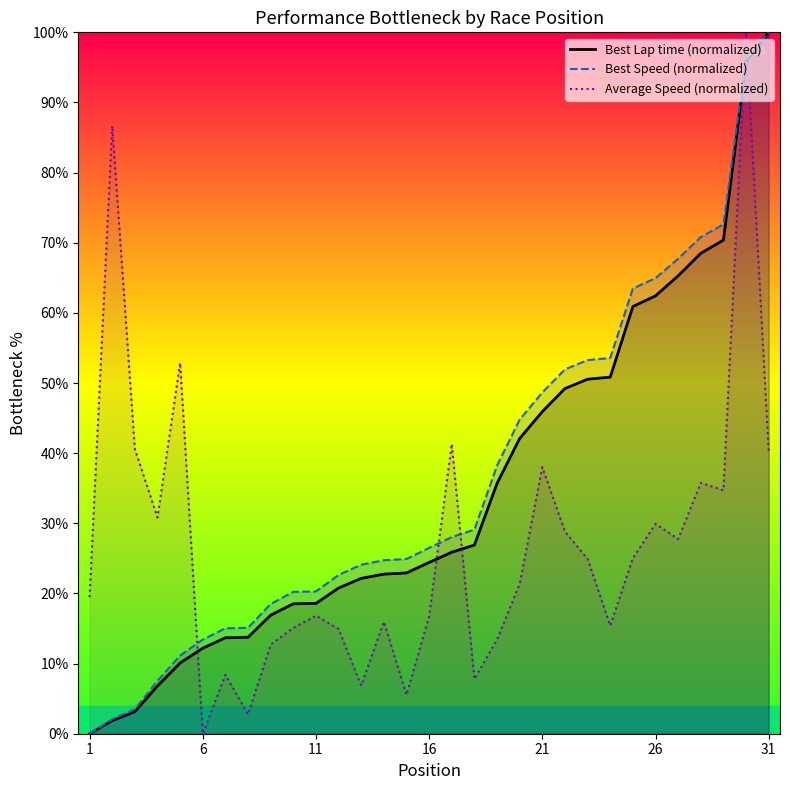

At 26, list the series in order from largest to smallest.

Best Speed (normalized), Best Lap time (normalized), Average Speed (normalized)